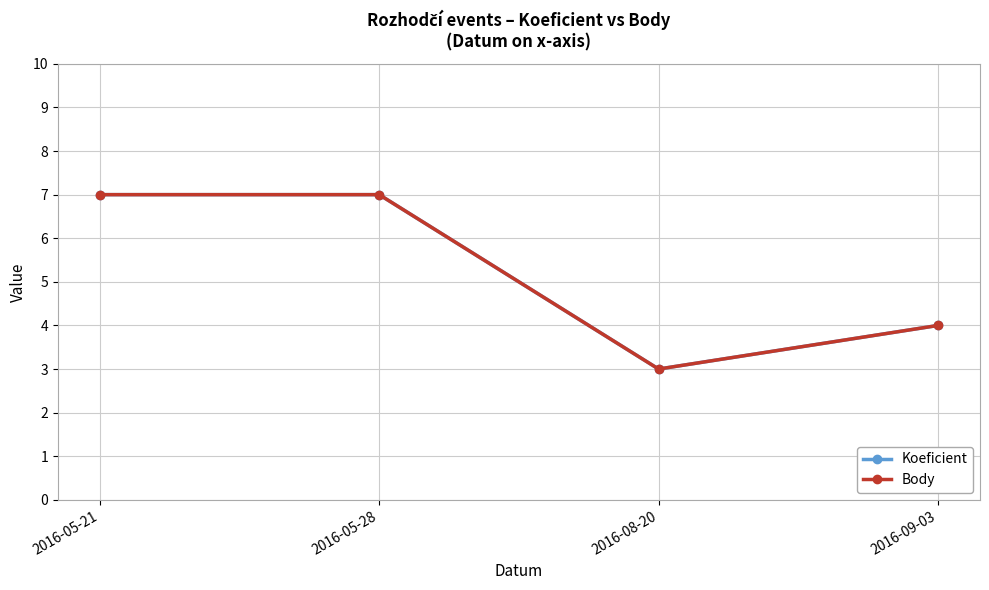

True or false: Koeficient and Body cross at least once.

False